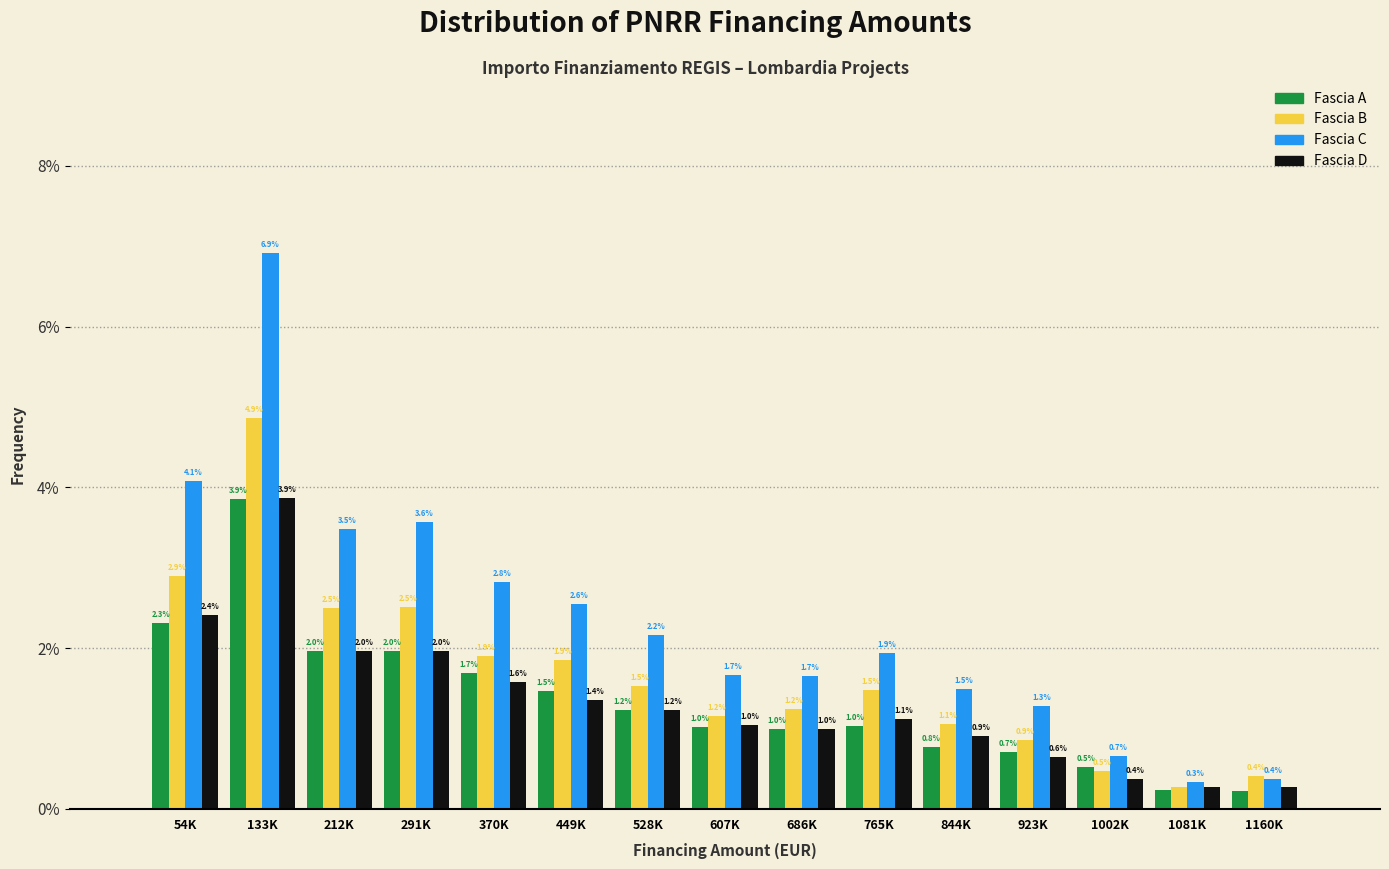

Is the value of Fascia D at 686K greater than the value of Fascia C at 686K?

No